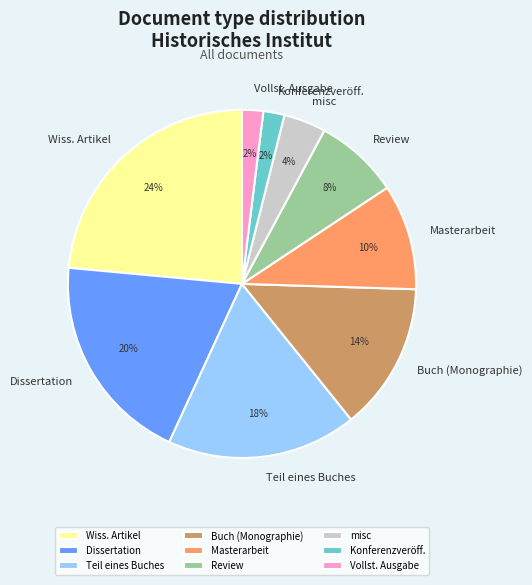

Between Wiss. Artikel and misc, which is larger?

Wiss. Artikel